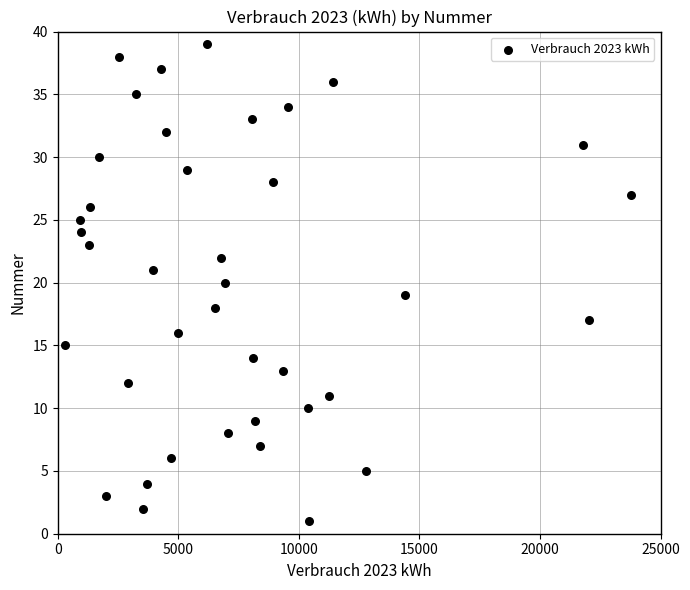

What is the range of Y values (max minus min)?

38